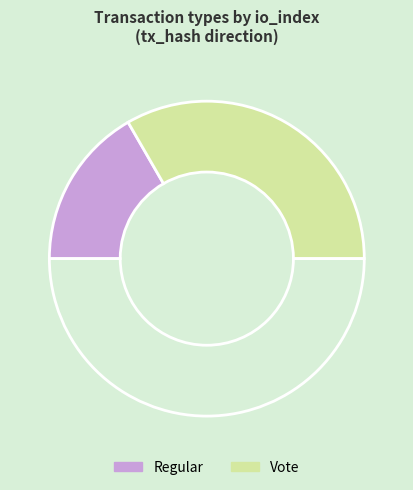

How many segments does this pie chart have?

3